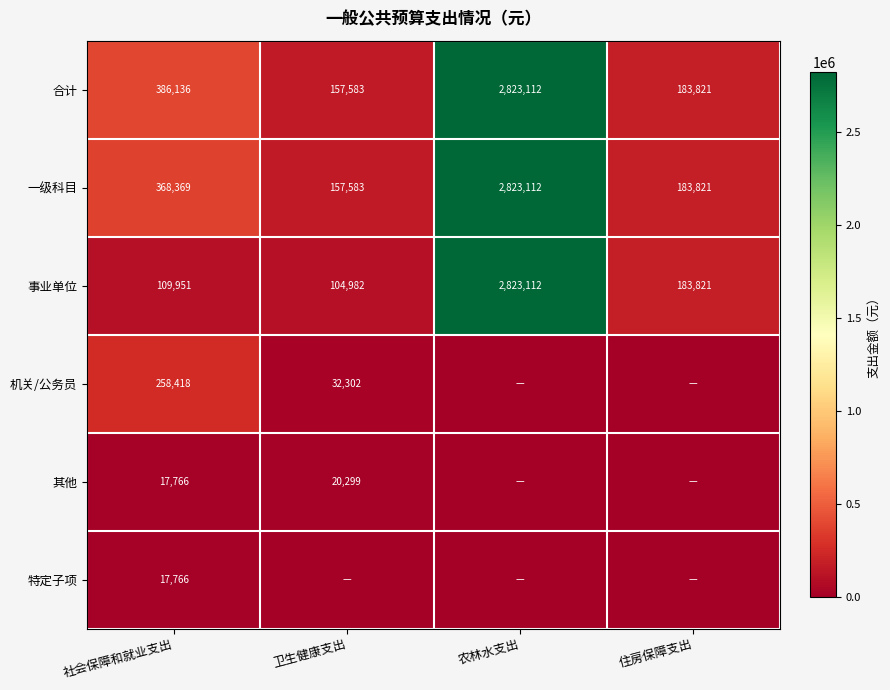

What is the difference between the 机关/公务员 values at 社会保障和就业支出 and 卫生健康支出?

226116